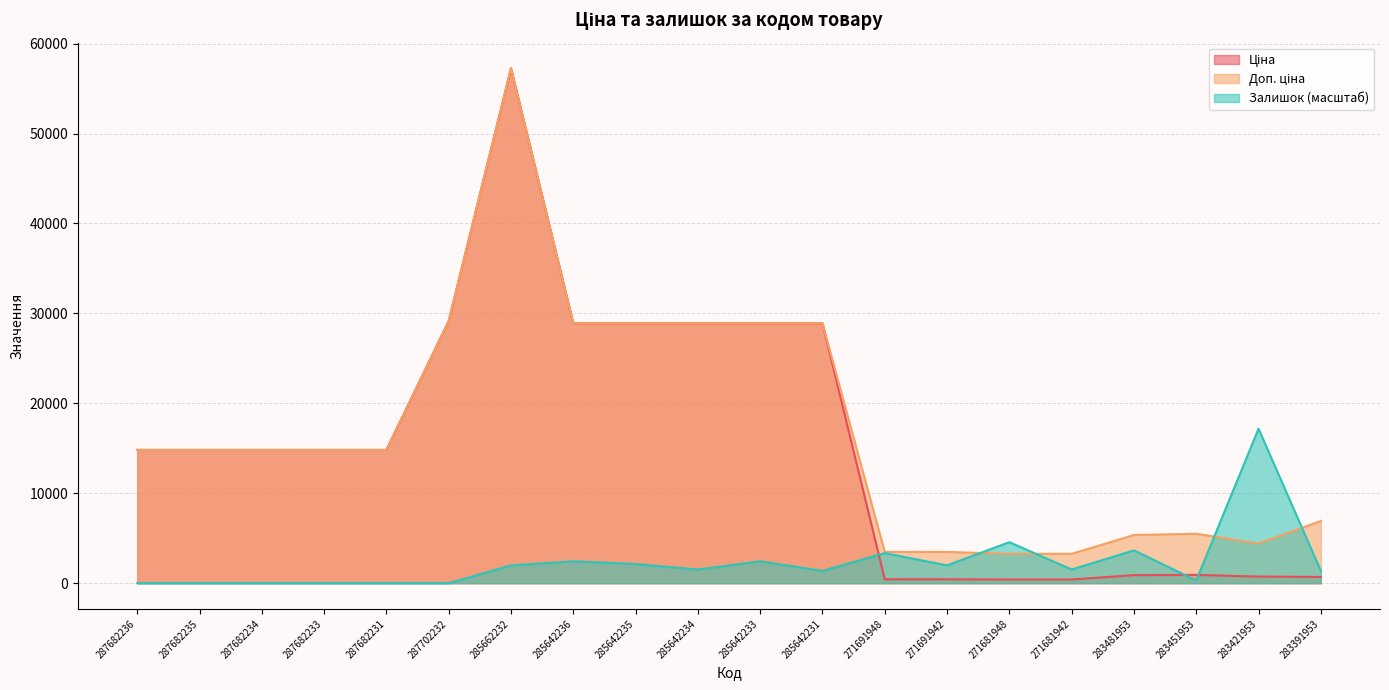

What is the label of the 1st point from the left?

287682236